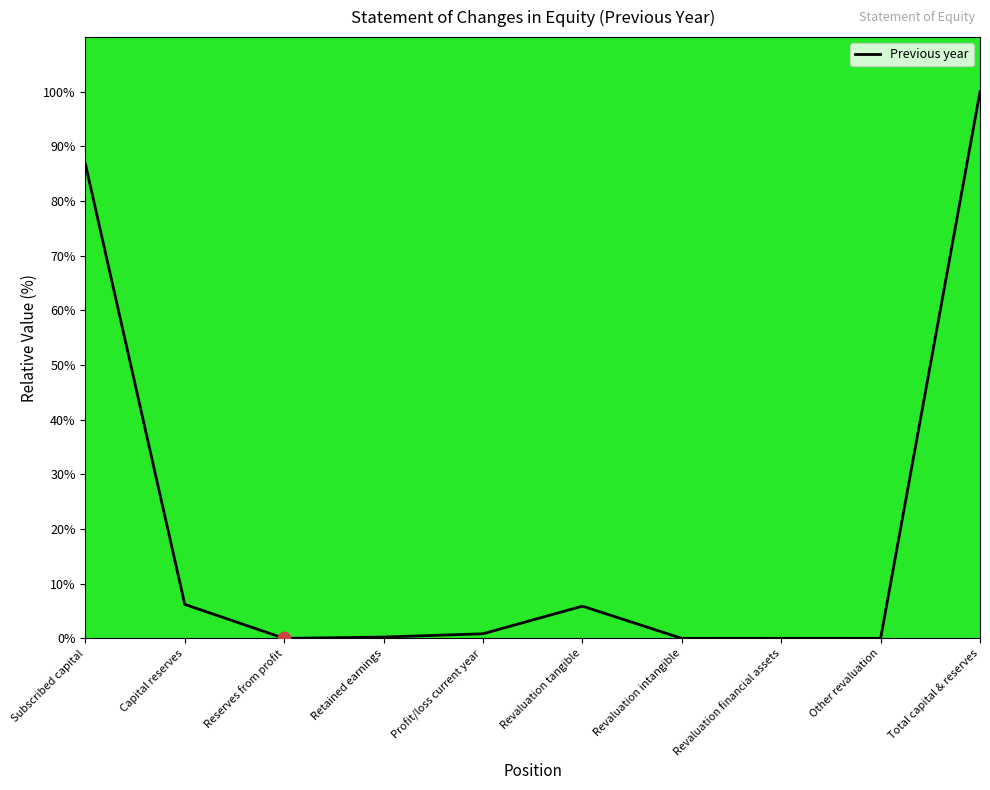

Which has a higher value, Retained earnings or Revaluation intangible?

Retained earnings